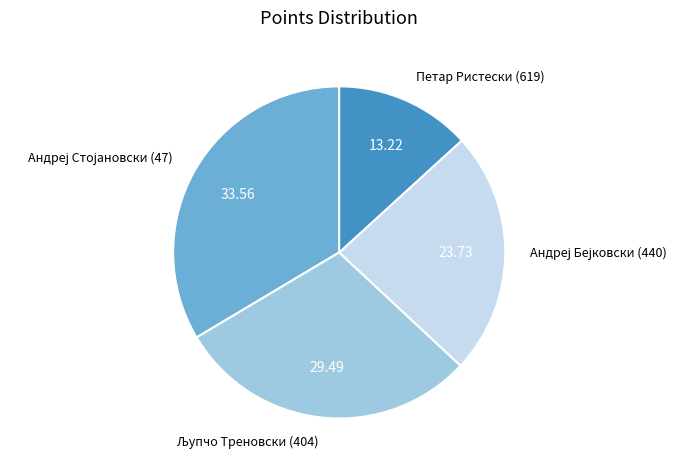

Does any single category account for the majority?

No